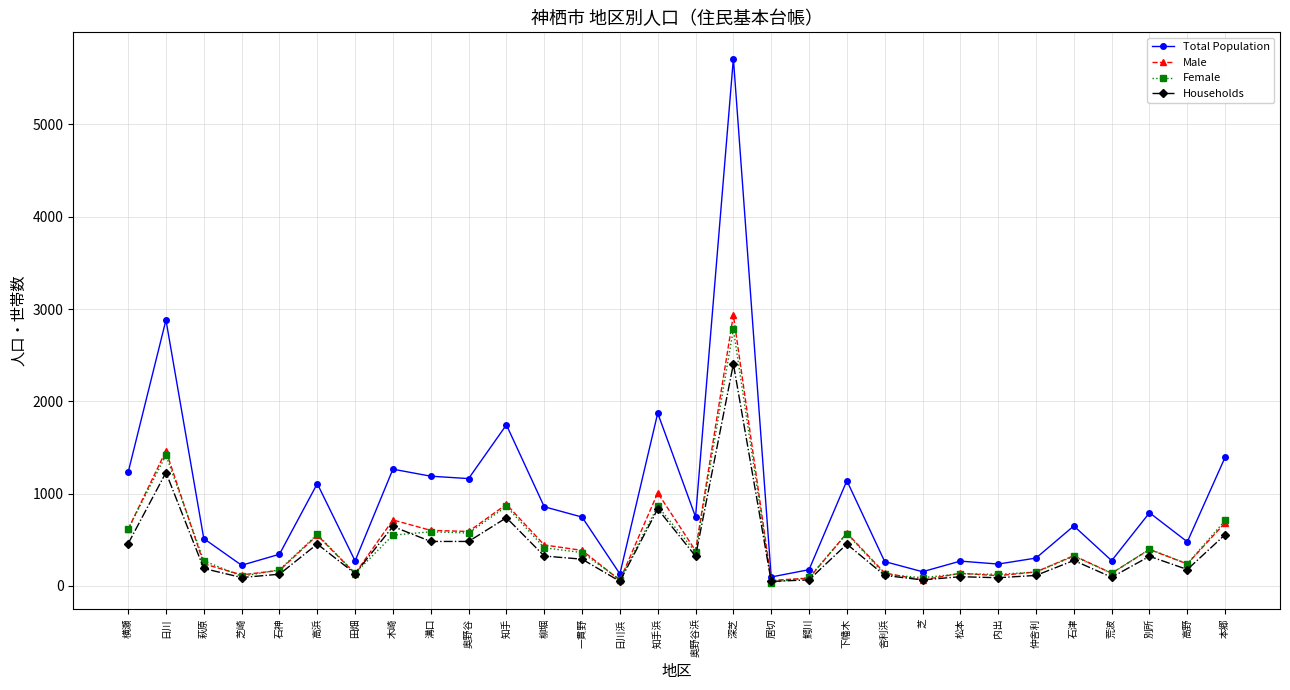

Which series has the widest spread of values?

Total Population